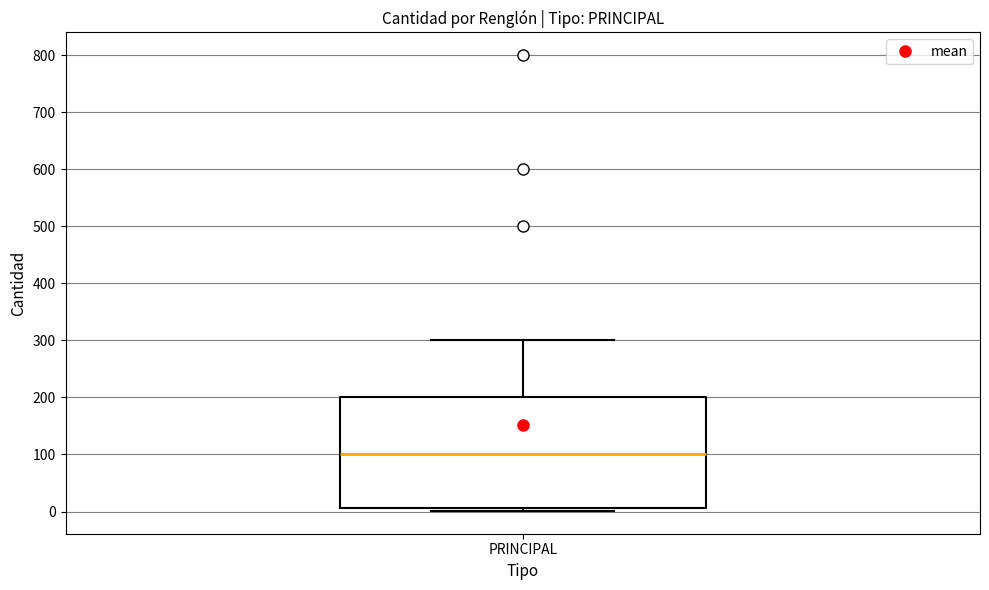

Transcribe this box plot: give where the median line is, the range the box spans, and where the two whiskers end, as read against the y-axis. The values are not printed on the chart, so give them approximately, as read against the axis.

median 100, box 10 to 200, whiskers 0 to 300